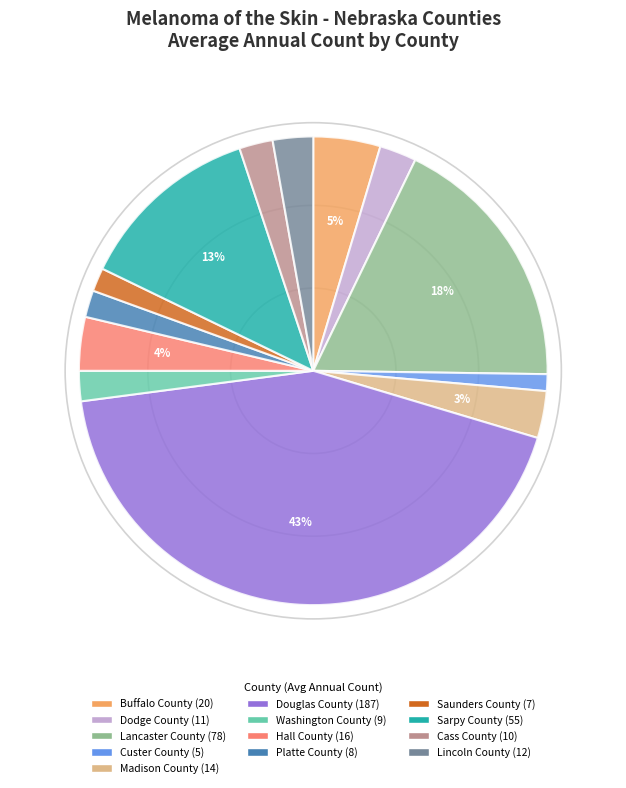

Which has a higher value, Washington County or Sarpy County?

Sarpy County